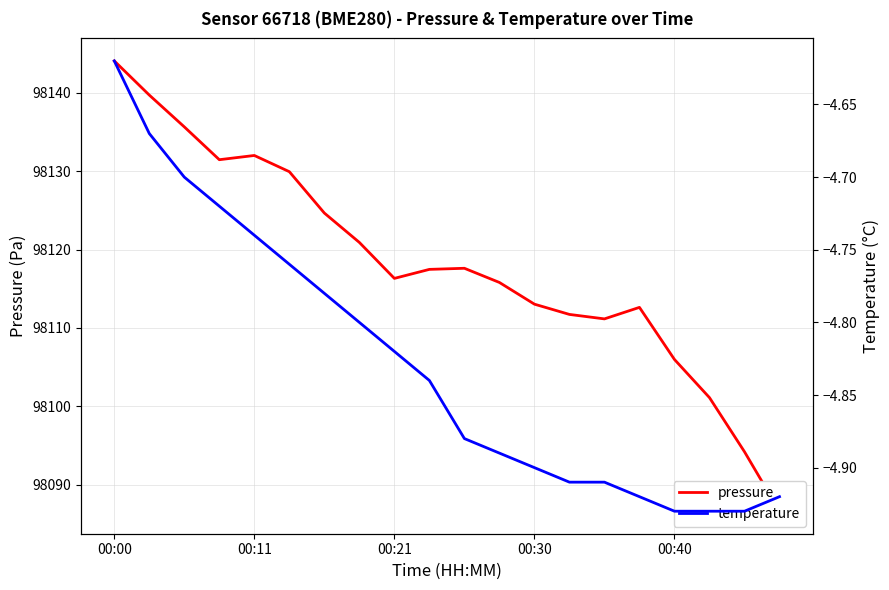

At which category is the sum across all series the highest?

00:00